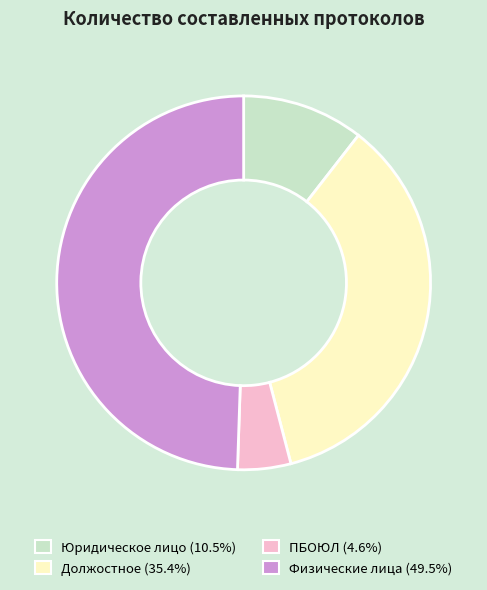

Between Должостное and Юридическое лицо, which is larger?

Должостное